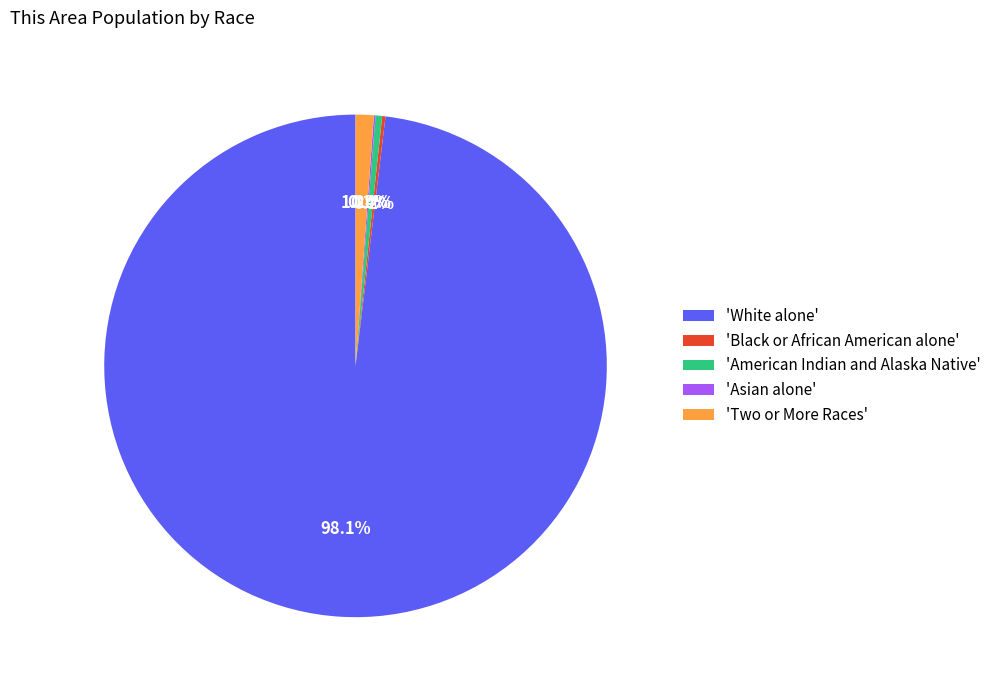

Is there a majority slice in this chart?

Yes